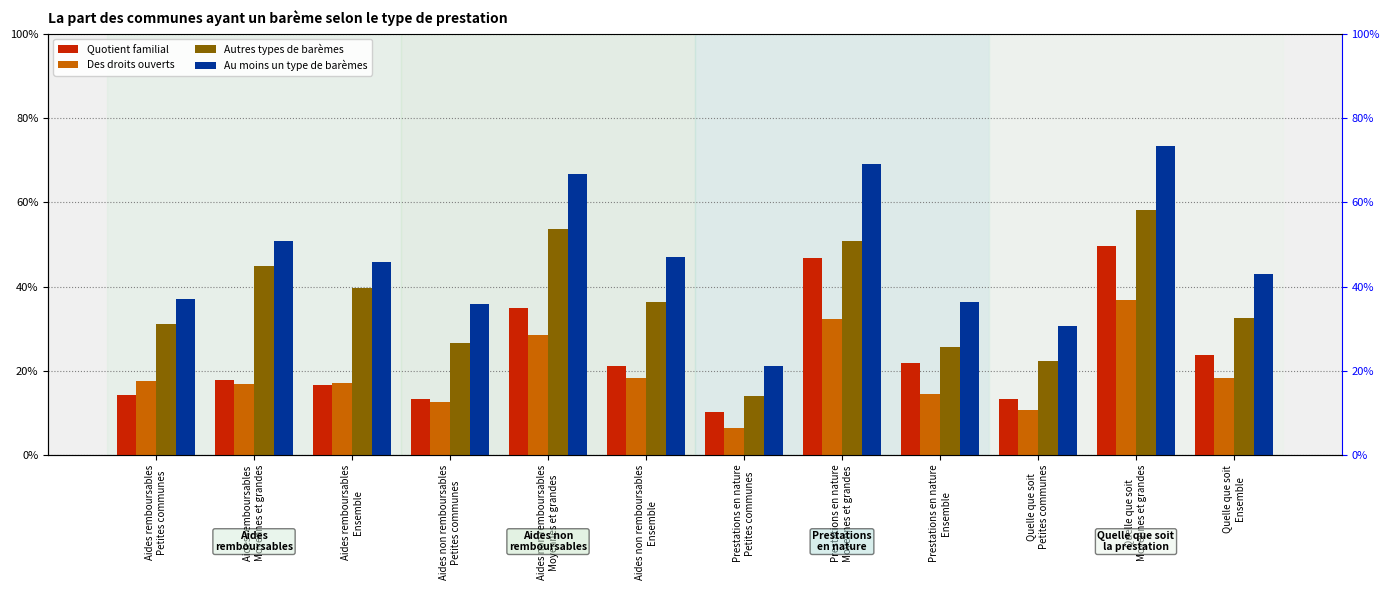

Which series has the largest range (max minus min)?

Au moins un type de barèmes